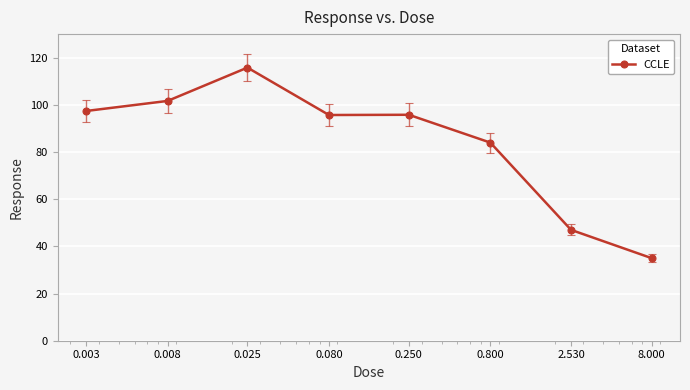

What is the value of the 8th point from the left?

35.0